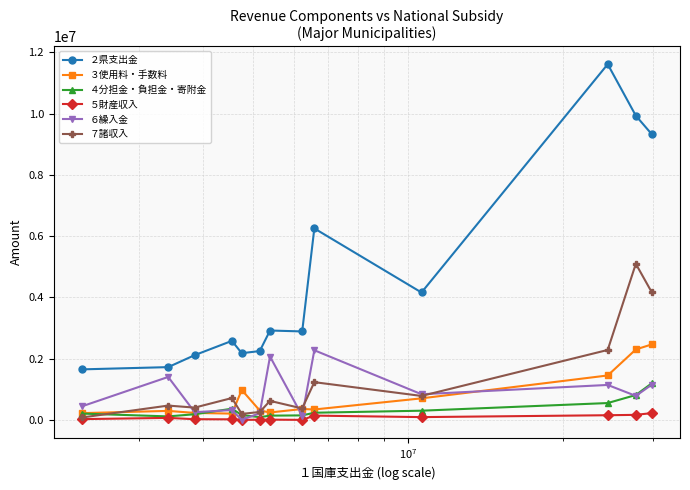

True or false: ３使用料・手数料 has more than 1 points higher than both neighbors.

True